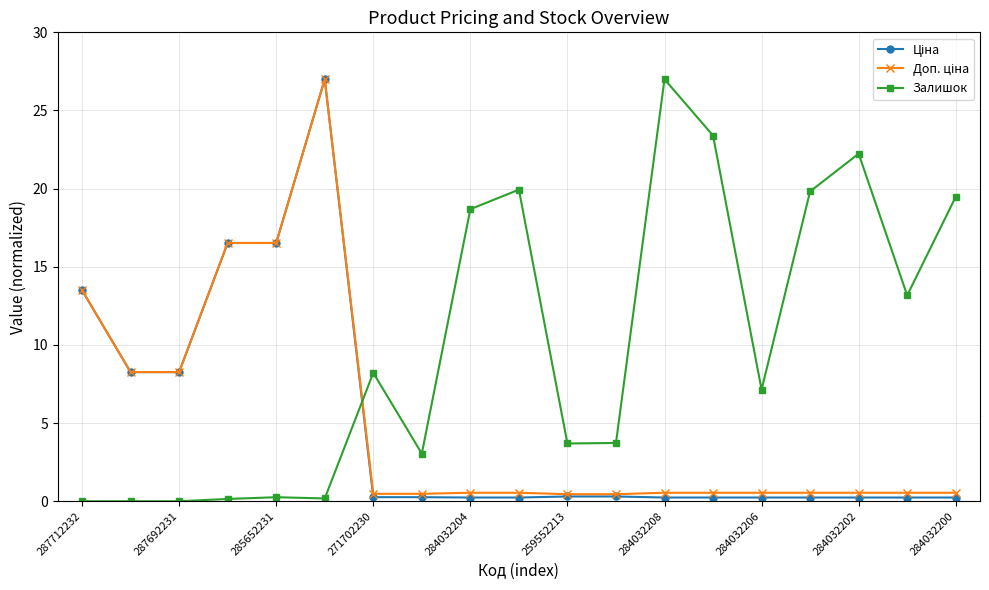

What is the greatest value displayed?

27.0